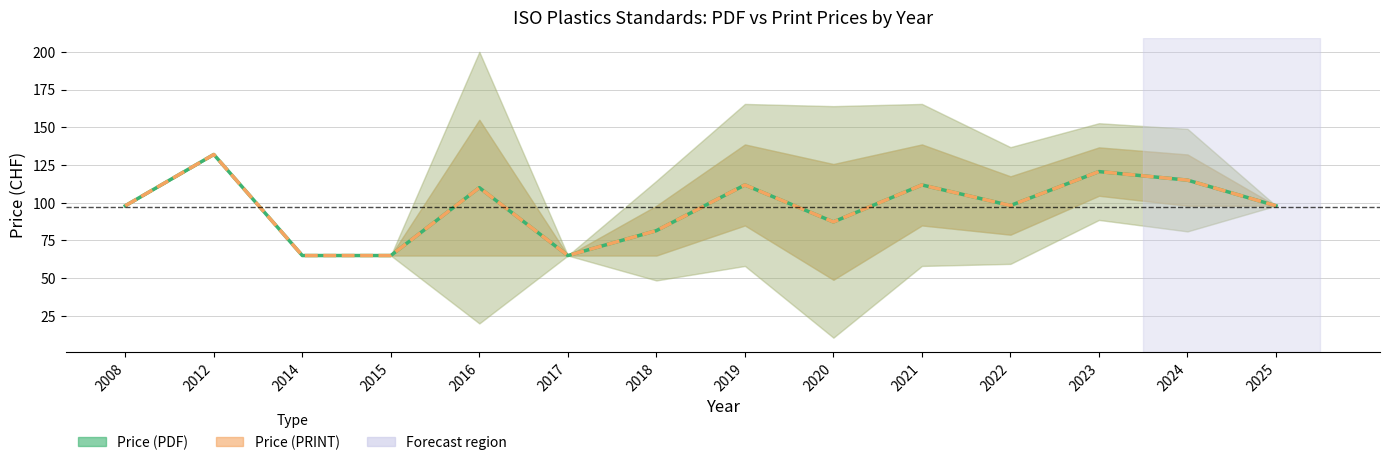

Rank the categories by Price (PRINT) value from lowest to highest.

2014, 2015, 2017, 2018, 2020, 2008, 2025, 2022, 2016, 2019, 2021, 2024, 2023, 2012